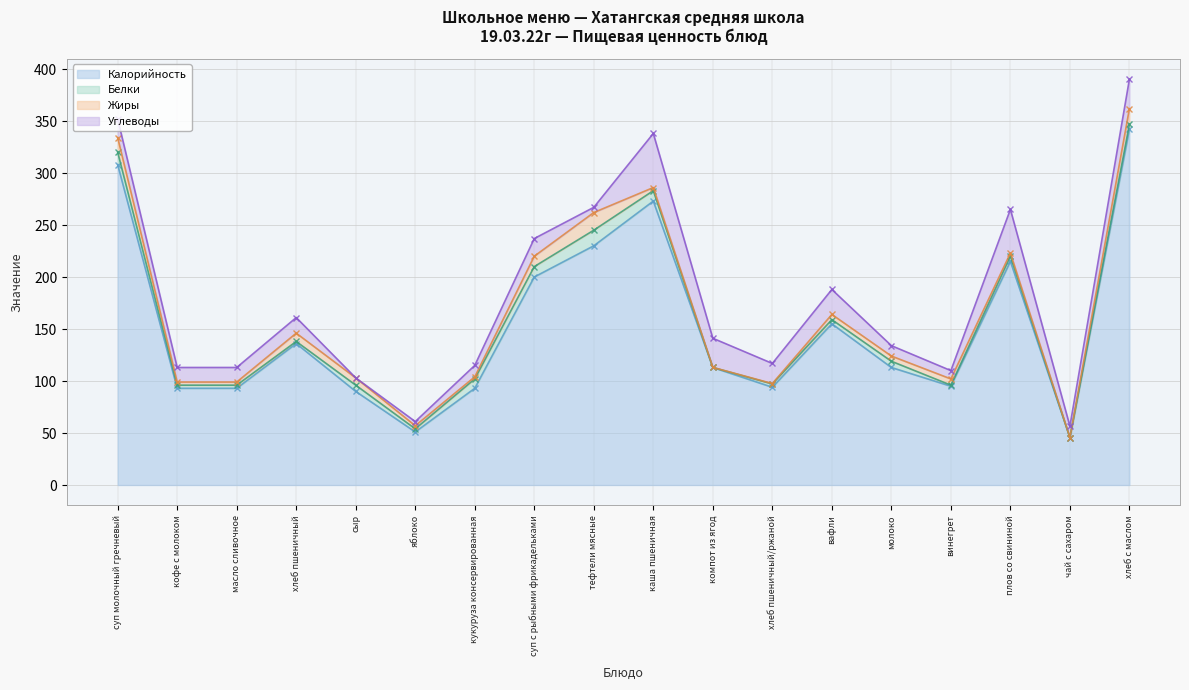

What is the value of the Калорийность point at the 3rd from the left?

93.0